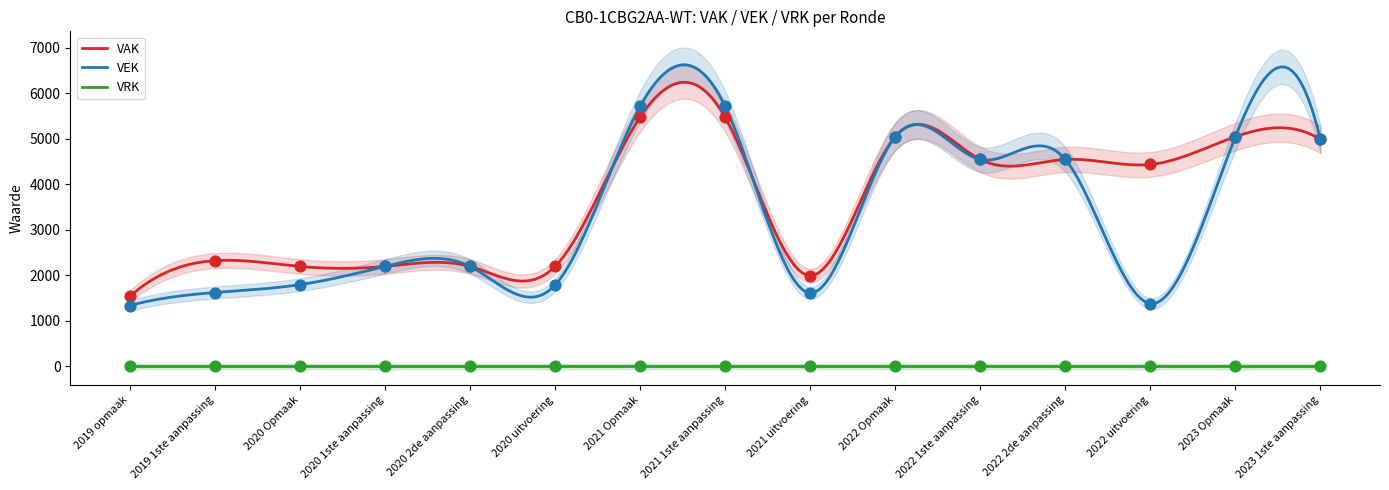

Which series has the largest total across all categories?

VAK